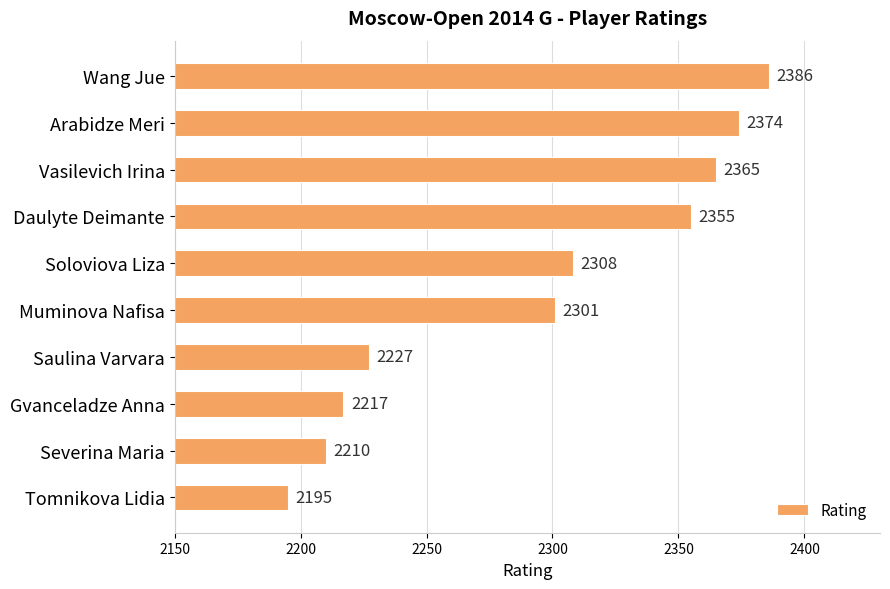

How many data points are less than 2308?

5